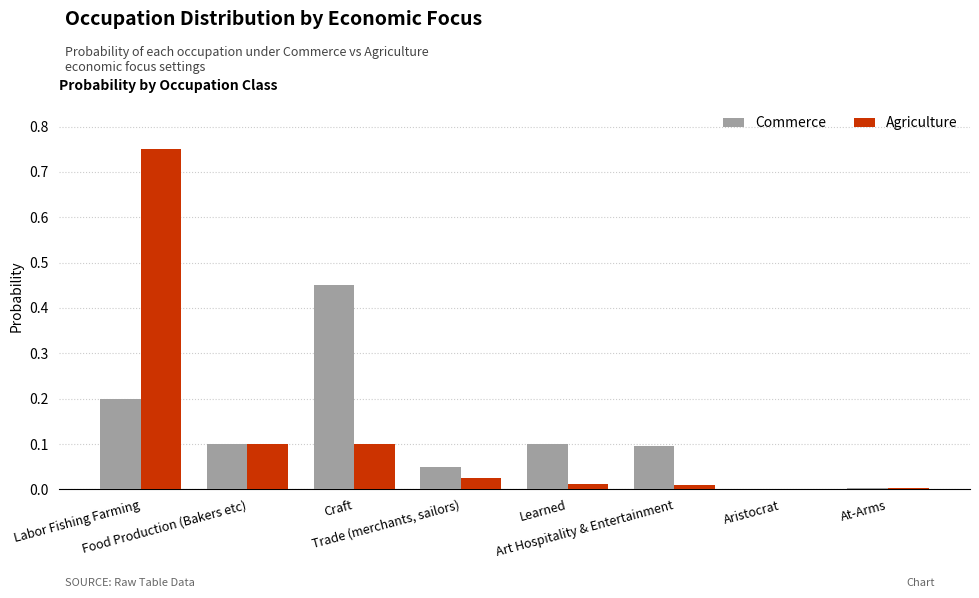

Which series has the widest spread of values?

Agriculture